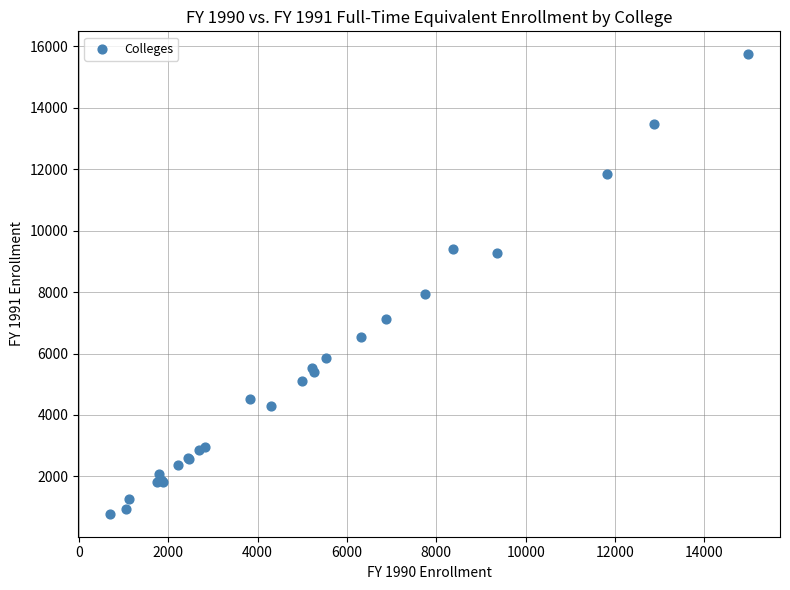

What Y value in the scatter plot is closest to 8262?

7927